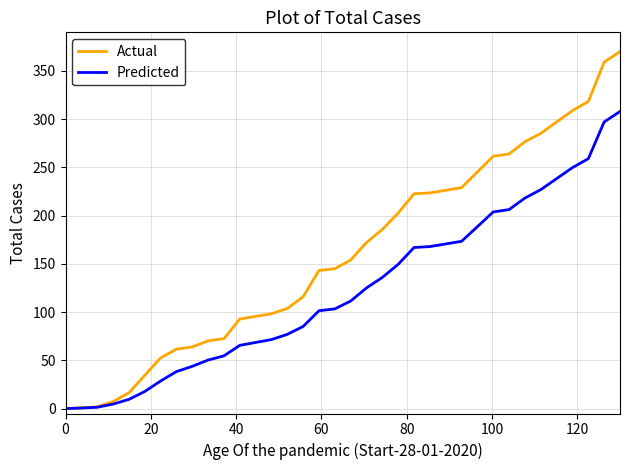

List the series in order of their peak value, highest first.

Actual, Predicted